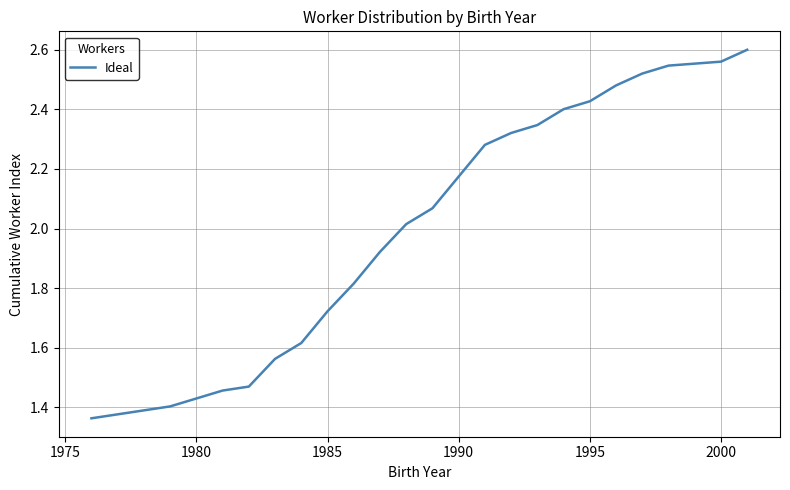

Is this an area chart (filled region under the line)?

No